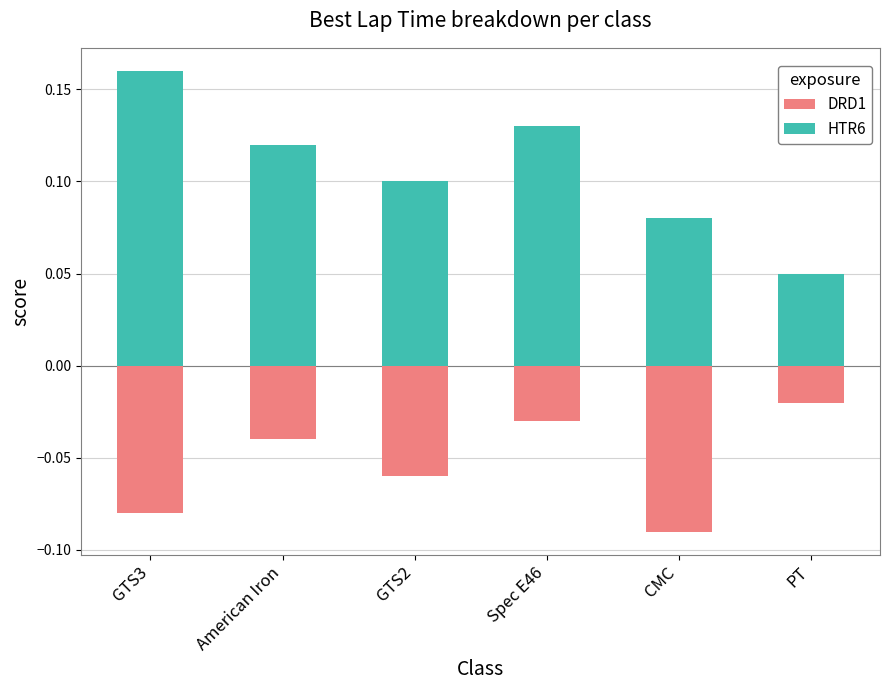

True or false: HTR6 has a value of 0.1 at GTS3.

False